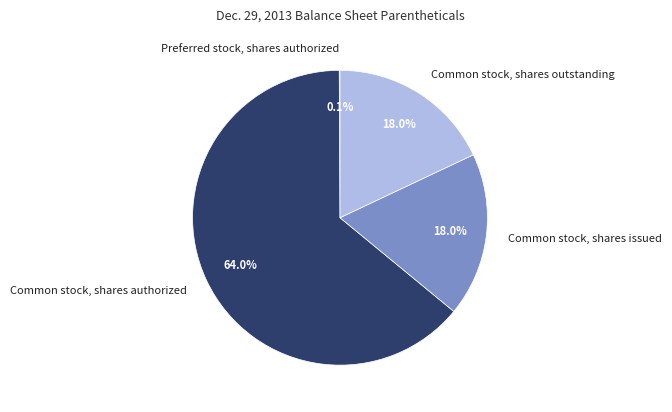

To the nearest percent, what is the average slice percentage?

25%